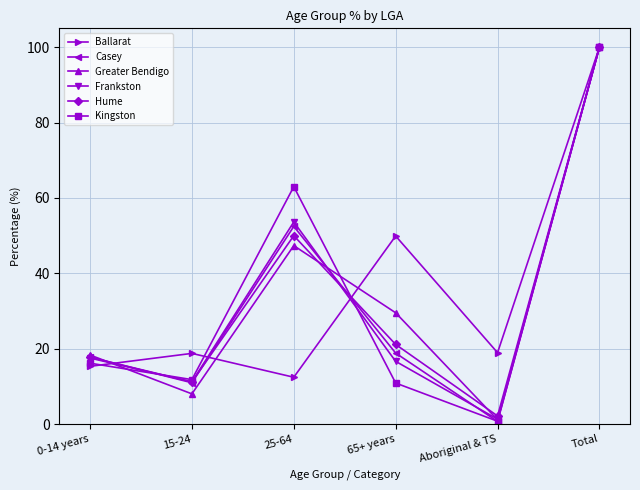

Which category has the highest value across all series?

Total